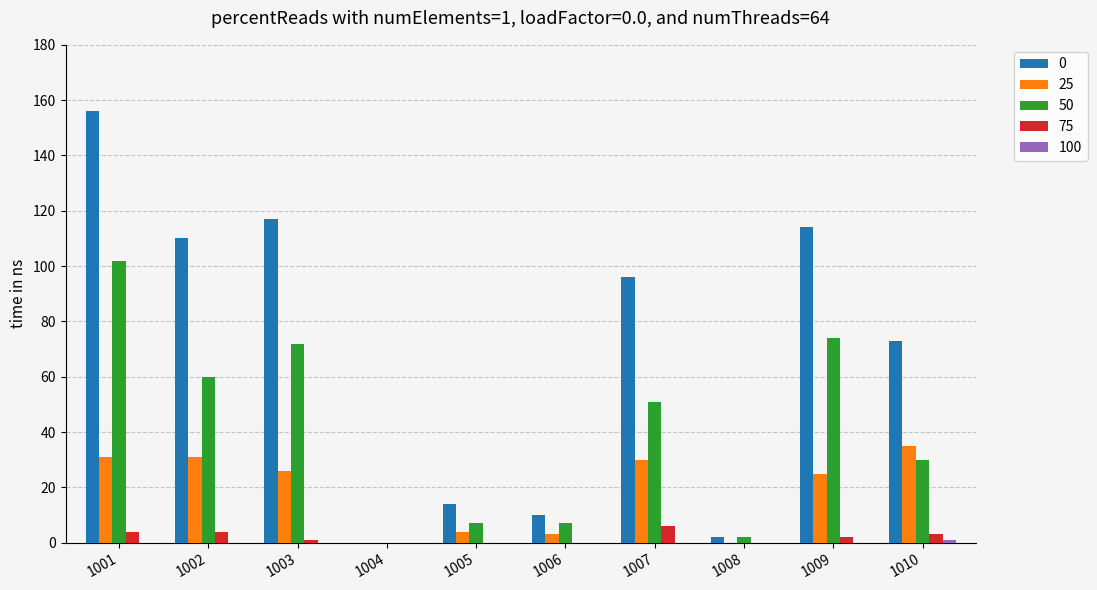

What is the maximum value shown in the chart?

156